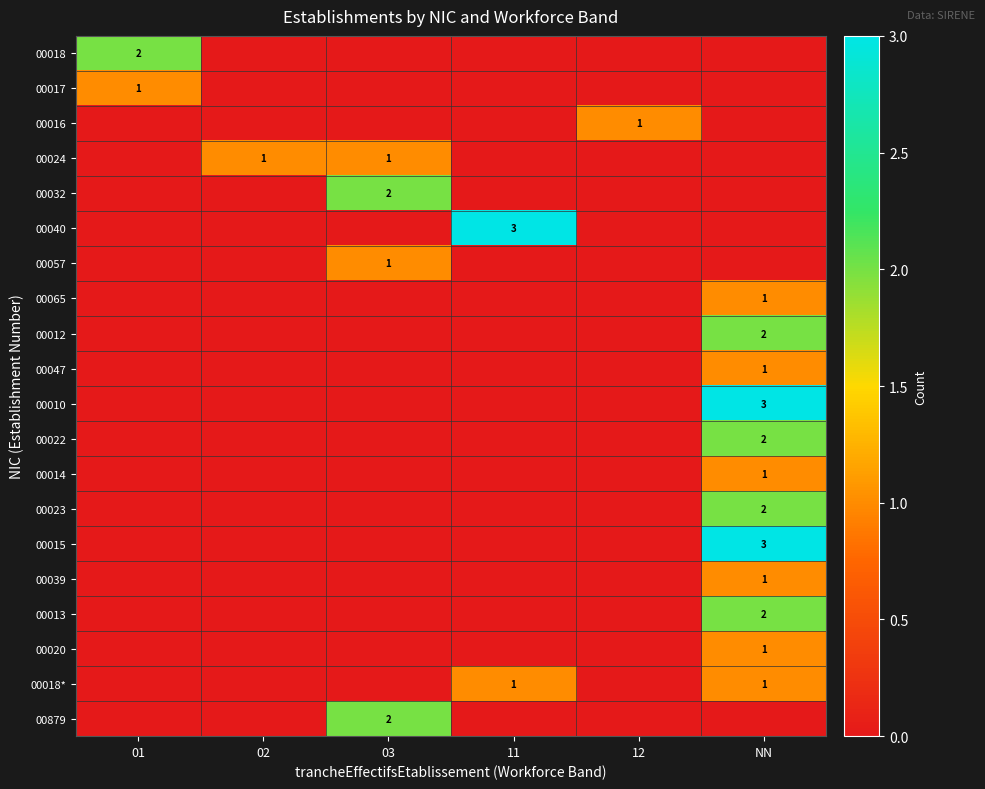

At which category is the sum across all series the highest?

NN